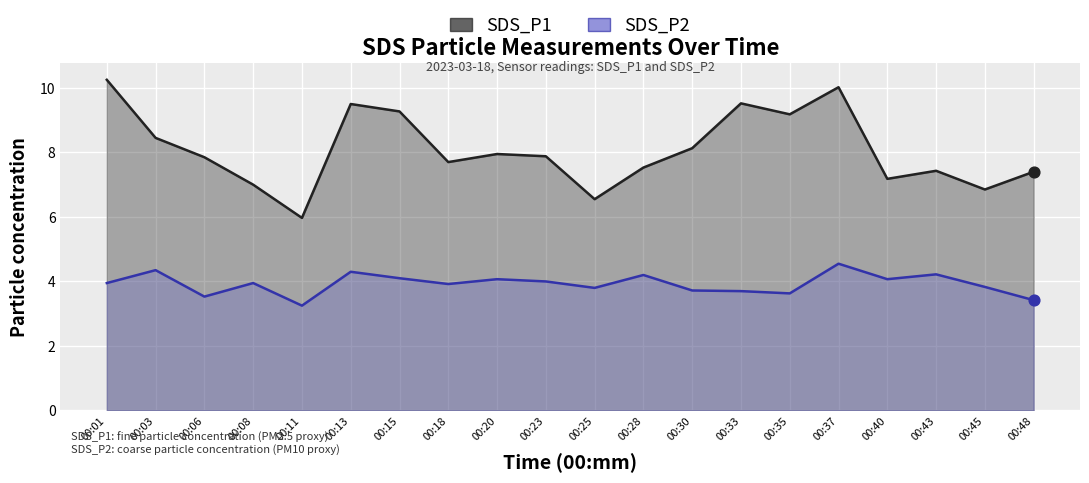

Which series reaches the maximum Y coordinate?

SDS_P1